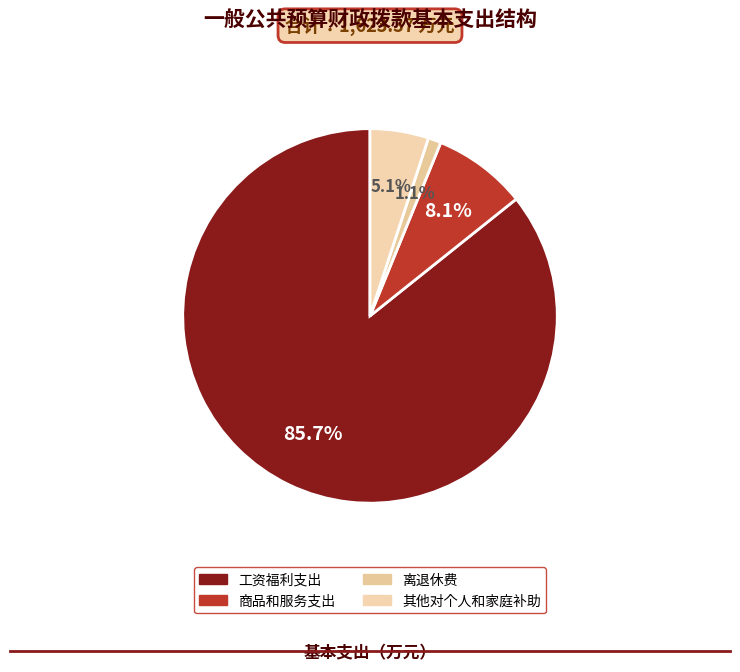

Does any single category account for the majority?

Yes